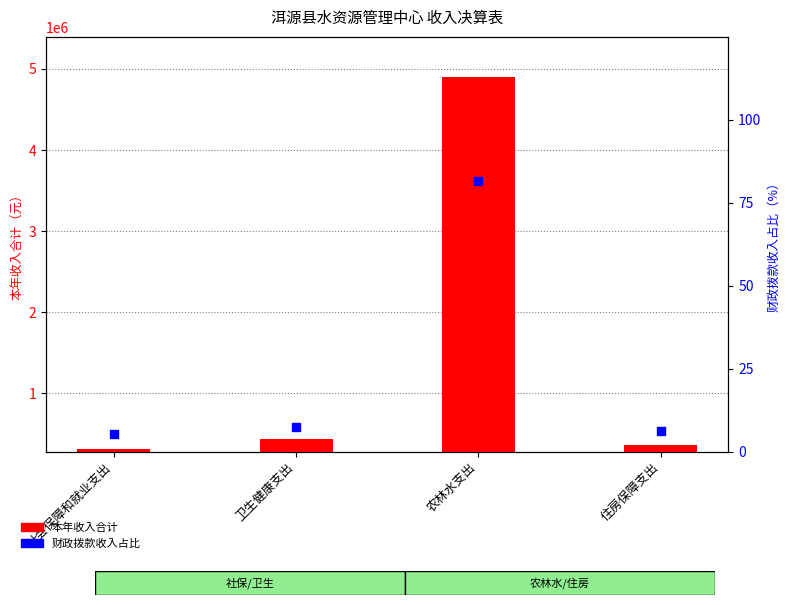

Which series contains the lowest Y value?

财政拨款收入占比